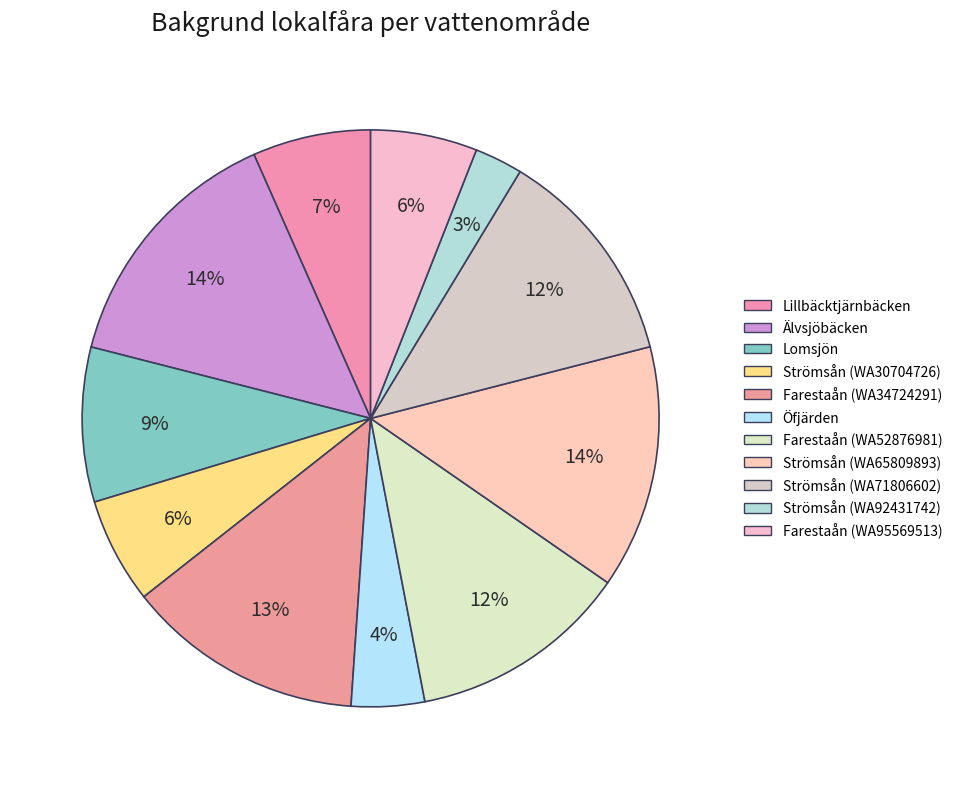

How many segments does this pie chart have?

11